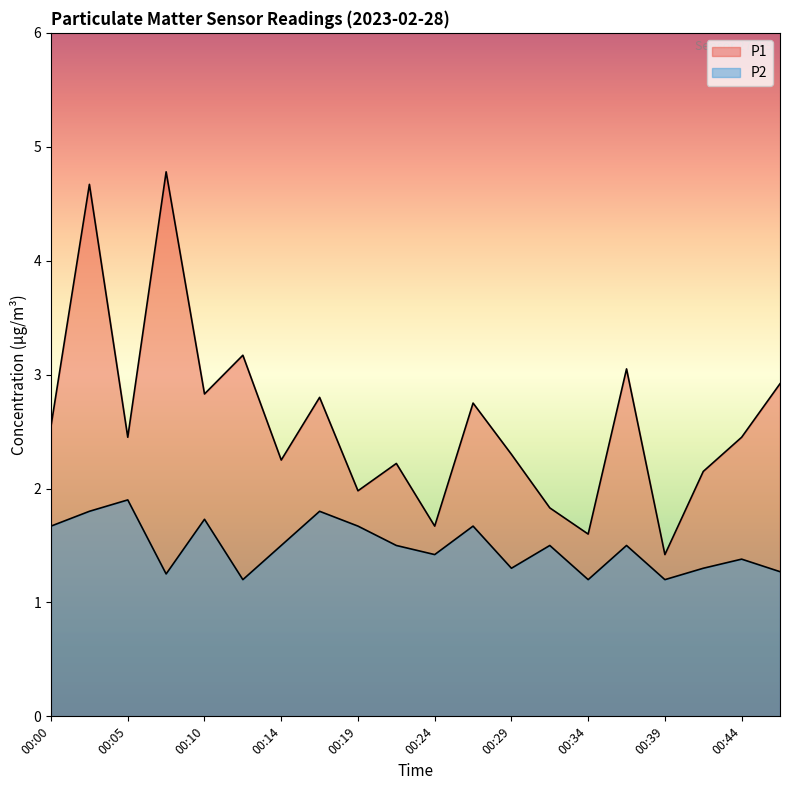

Reading right to left, list all the values displayed in this chart.

P1: 2.9	2.5	2.1	1.4	3.0	1.6	1.8	2.3	2.8	1.7	2.2	2.0	2.8	2.2	3.2	2.8	4.8	2.5	4.7	2.5
P2: 1.3	1.4	1.3	1.2	1.5	1.2	1.5	1.3	1.7	1.4	1.5	1.7	1.8	1.5	1.2	1.7	1.2	1.9	1.8	1.7